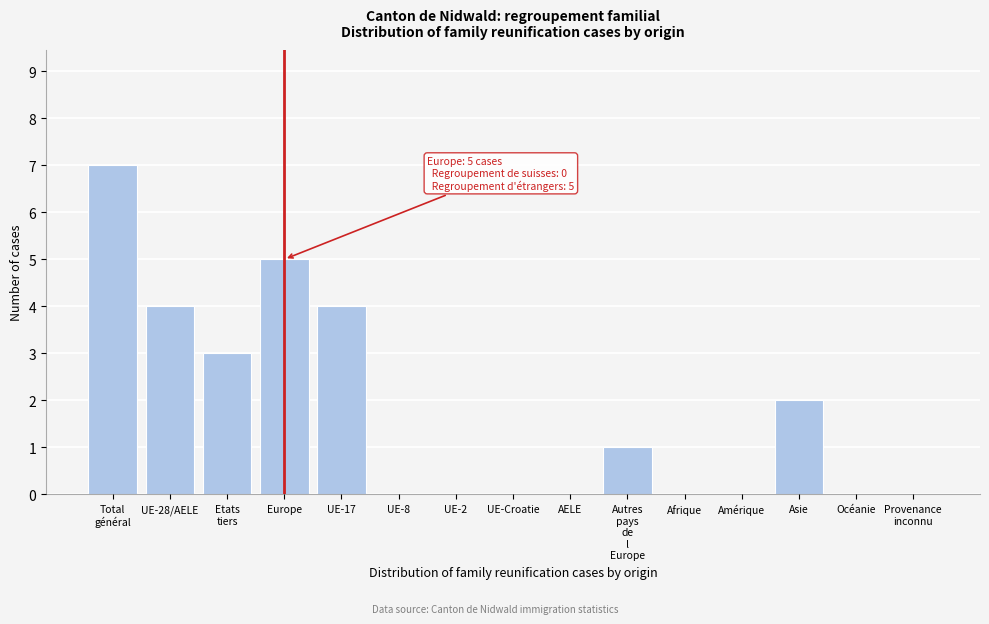

True or false: the data shows 4 at AELE.

False